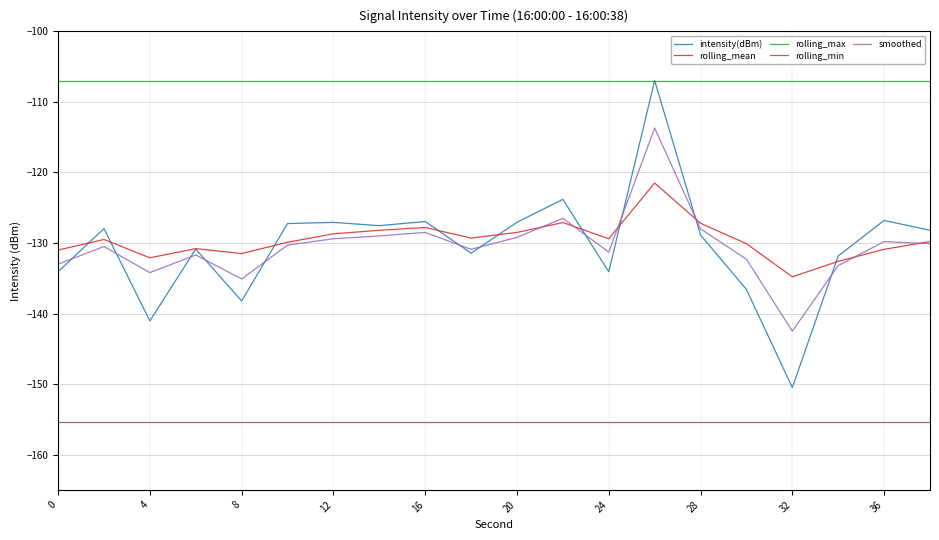

What is the minimum value shown in the chart?

-155.4